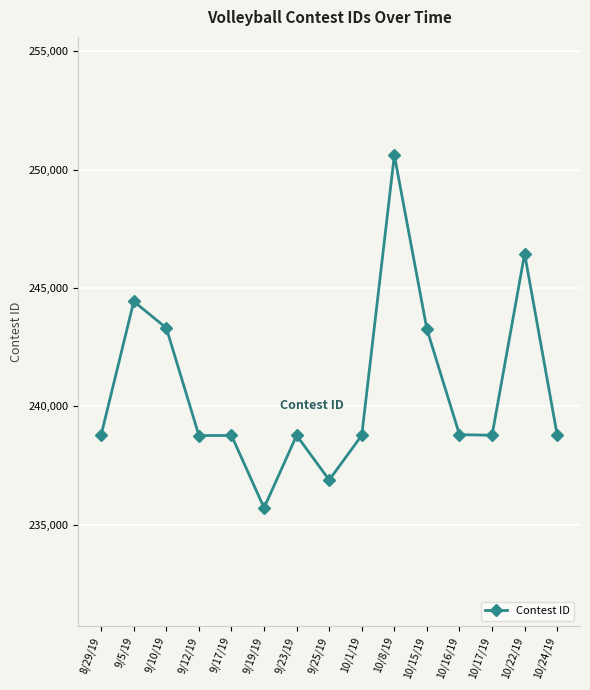

What is the average value?

240722